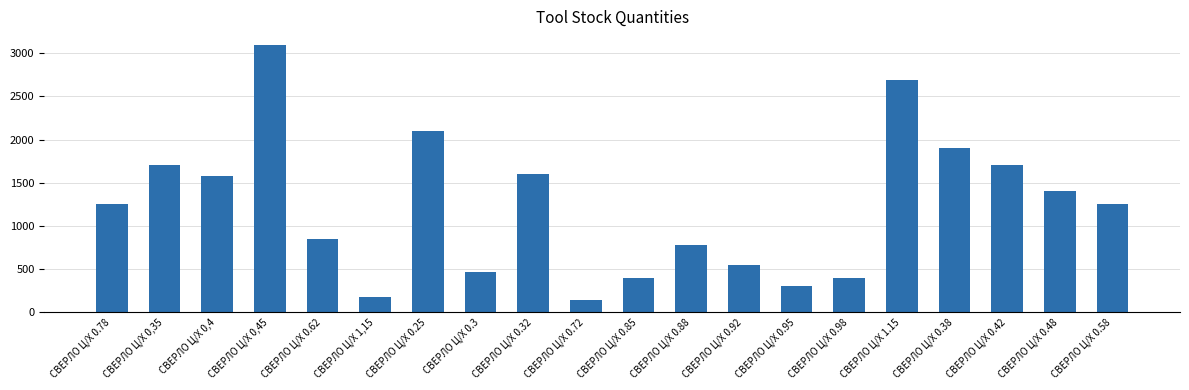

What is the label of the 20th bar from the right?

СВЕРЛО Ц/Х 0.78